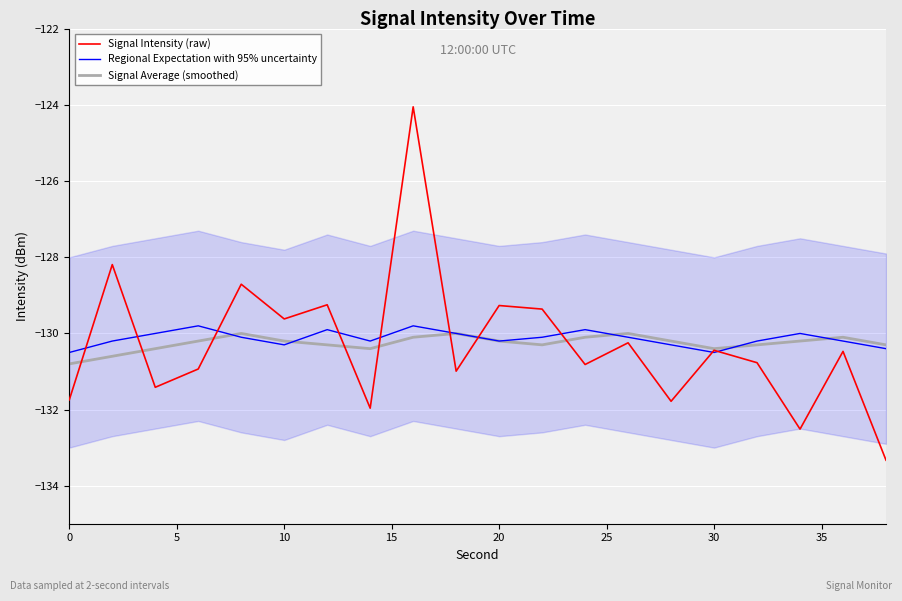

What is the minimum value shown in the chart?

-133.3